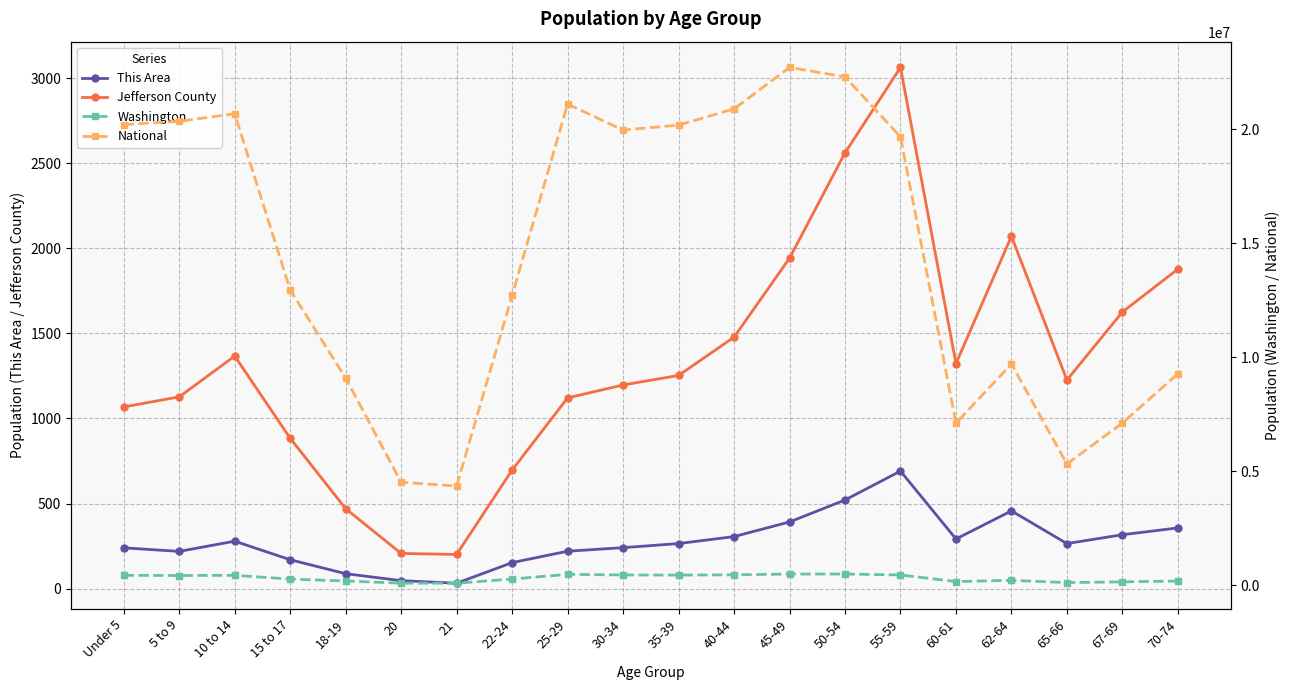

What is the spread (max minus min) of values at 50-54?

22297604